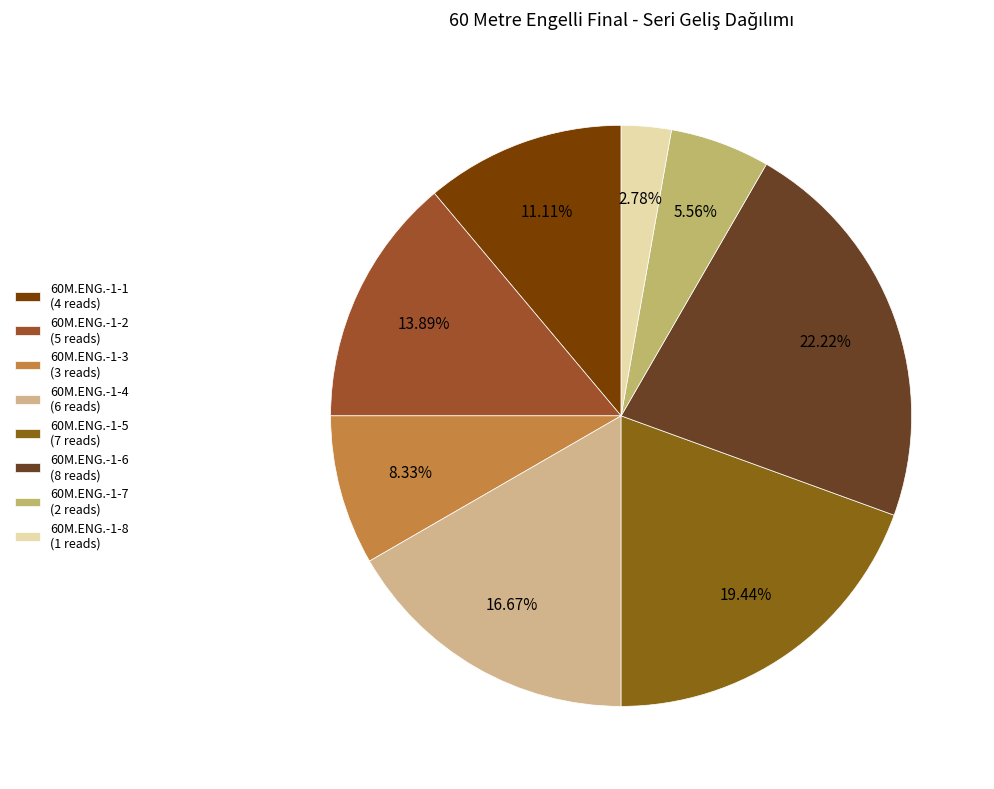

Which has a higher value, 60M.ENG.-1-7 or 60M.ENG.-1-4?

60M.ENG.-1-4